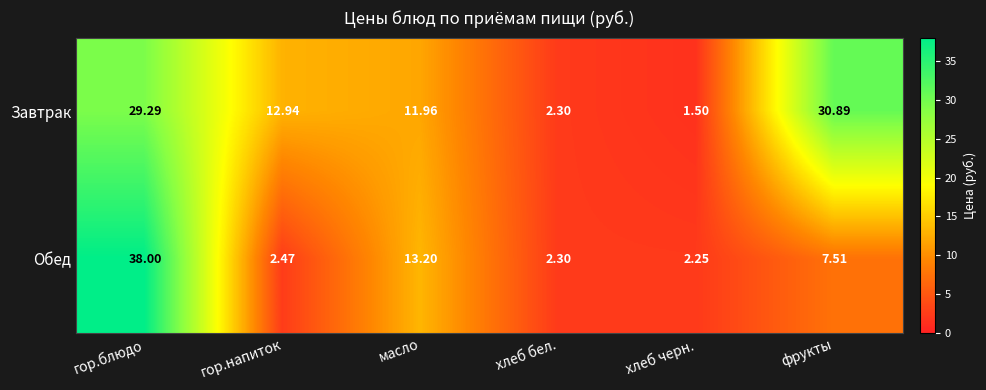

Rank the series by their average value, from lowest to highest.

Обед, Завтрак